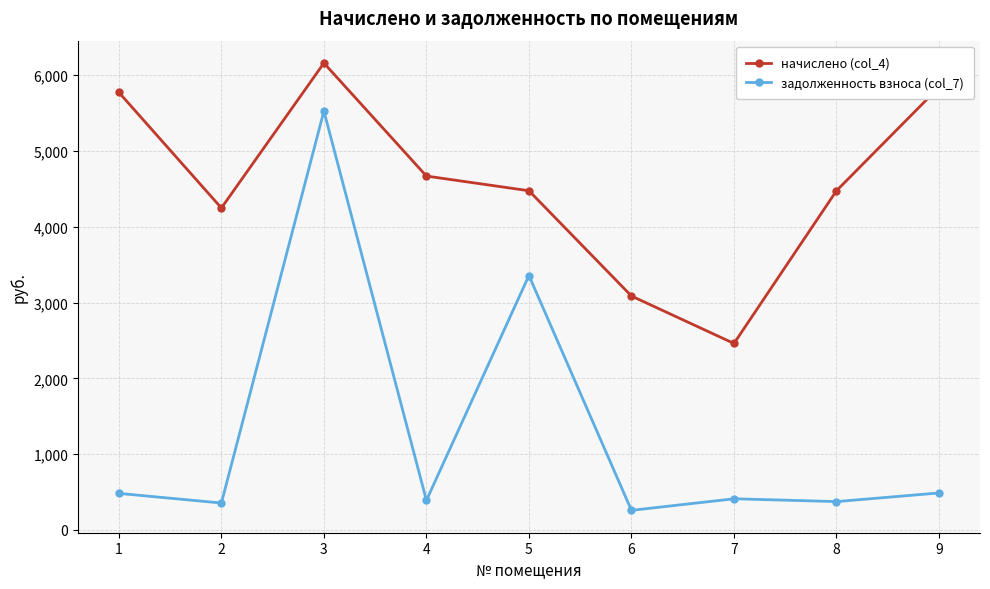

Does the chart have visible grid lines?

Yes